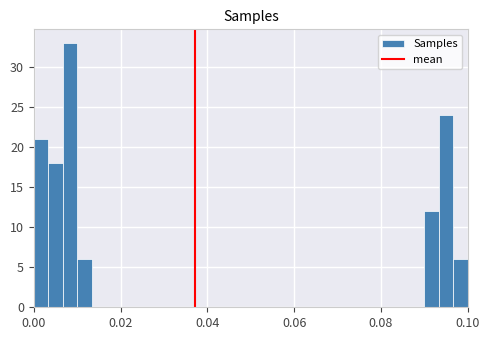

Around what value on the x-axis is the tallest bar? Give the approximate position of its centre, as read against the axis.

0.008